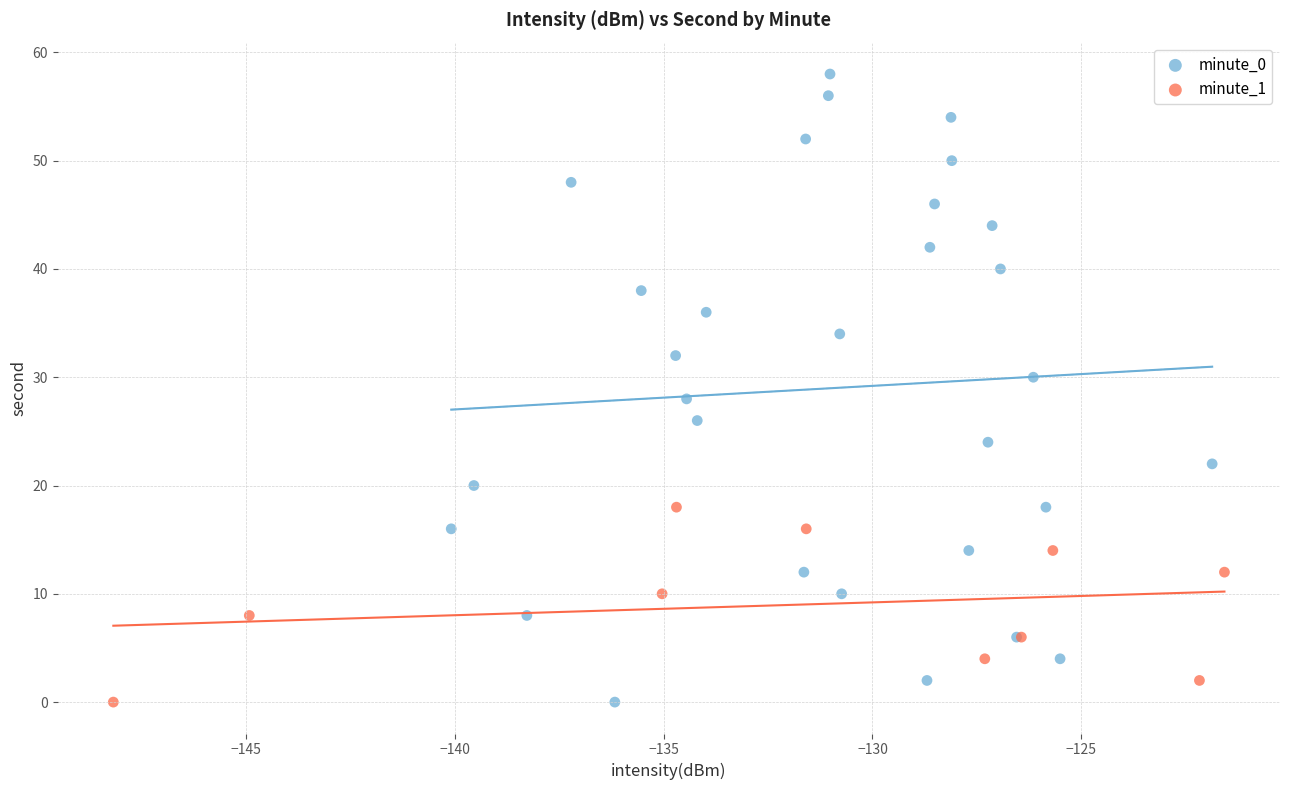

Which series has the widest spread of Y values?

minute_0